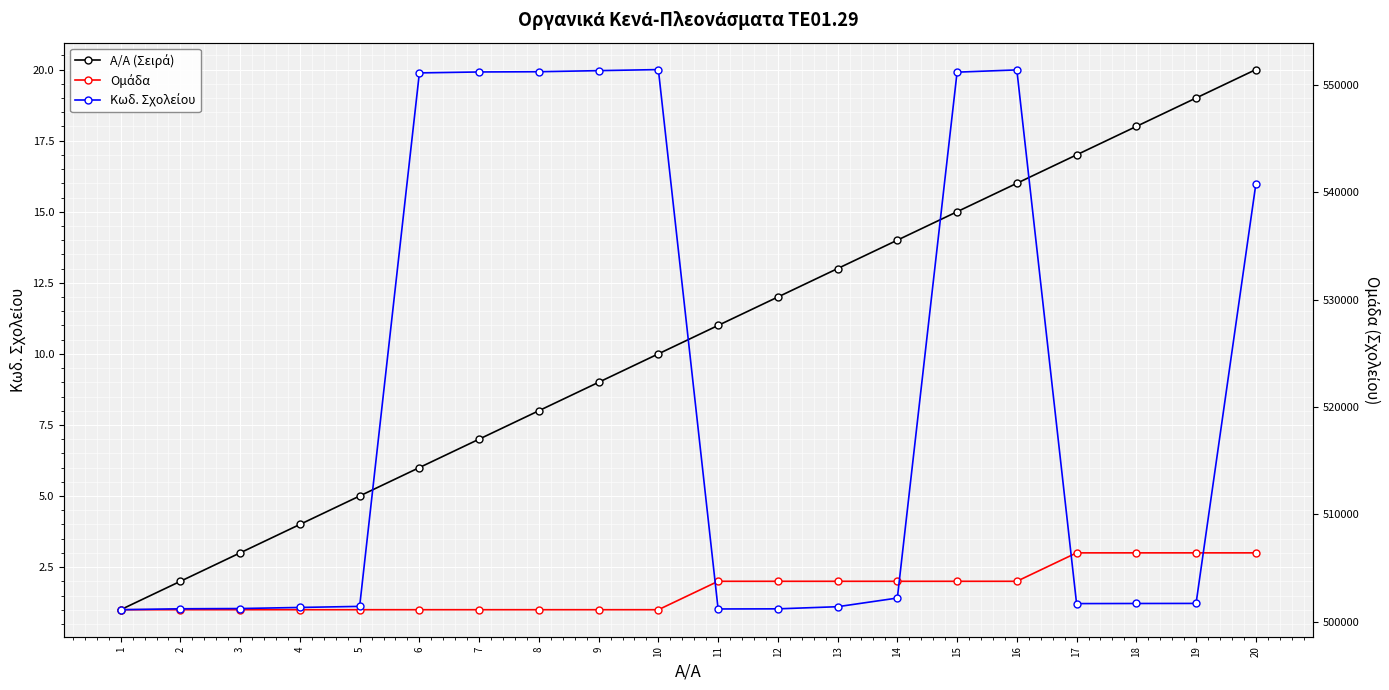

The value of Ομάδα at 4 is 1. True or false?

True